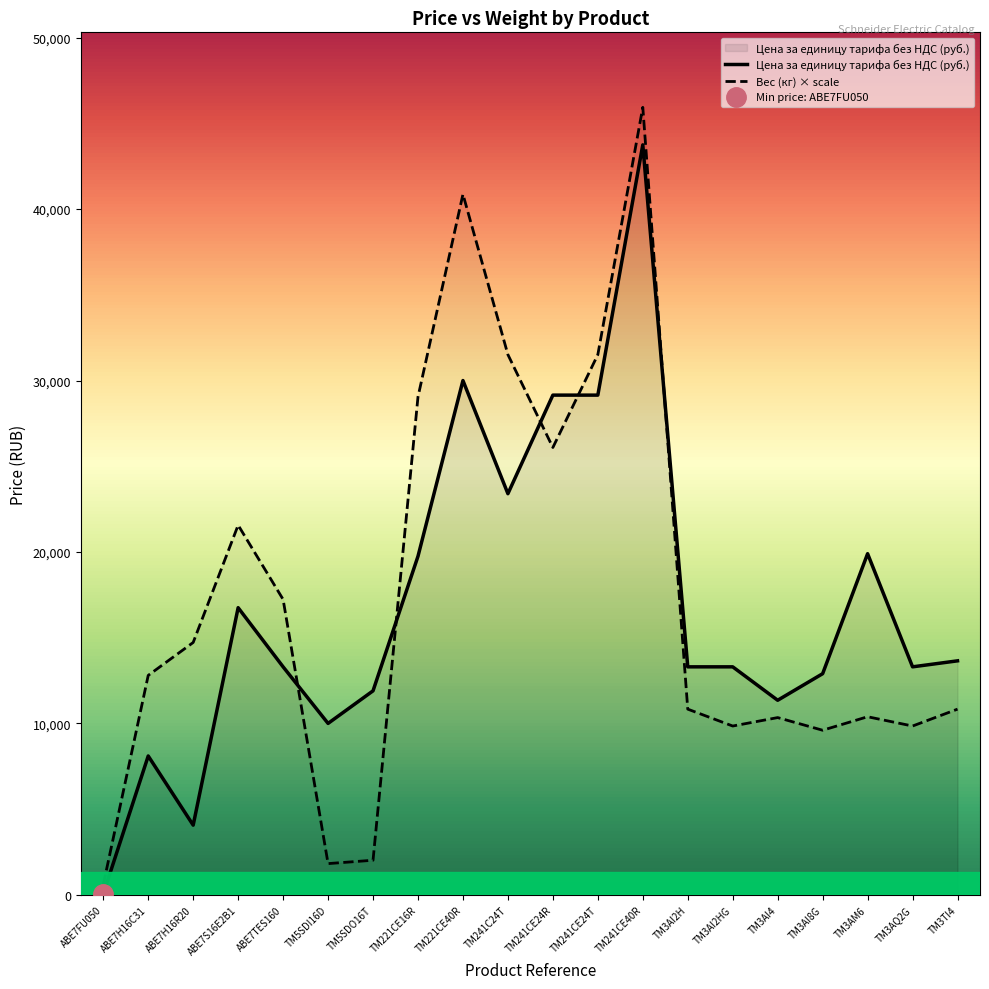

How many interior local peaks does the Цена за единицу тарифа без НДС (руб.) series have?

5